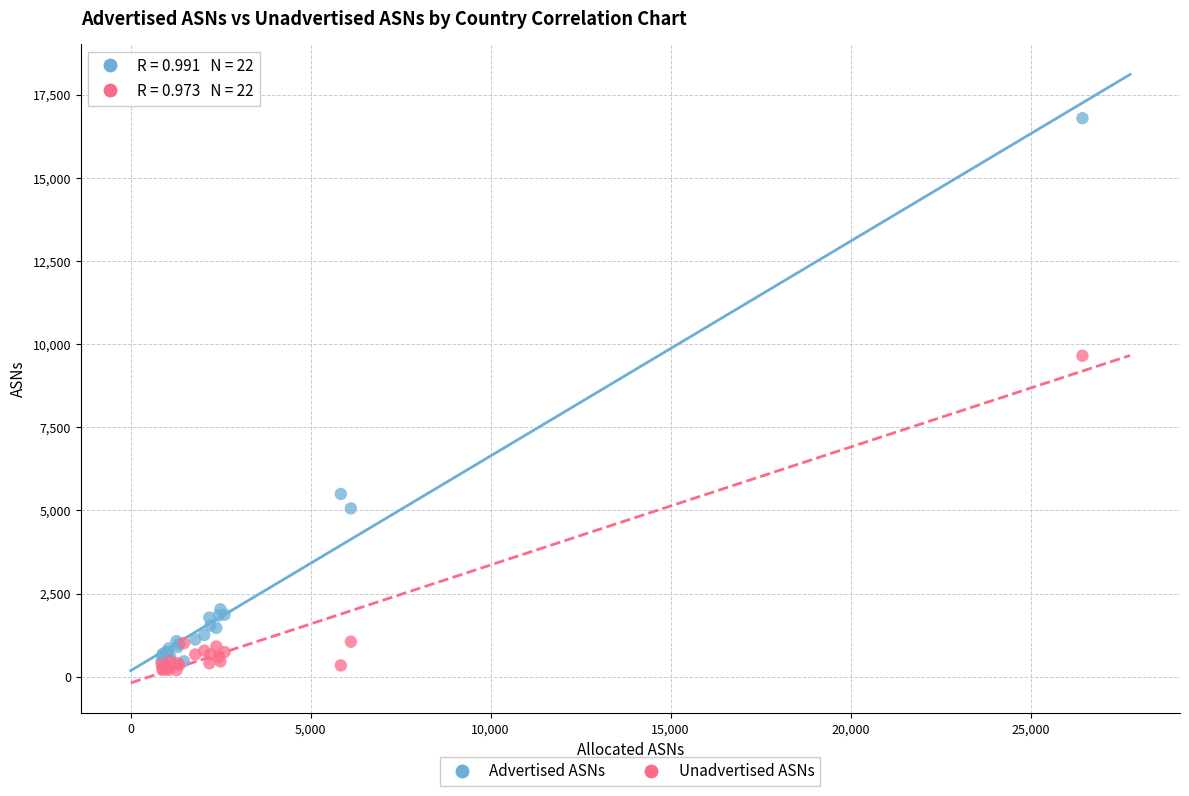

Across all series, what Y value is closest to 8496?

9650